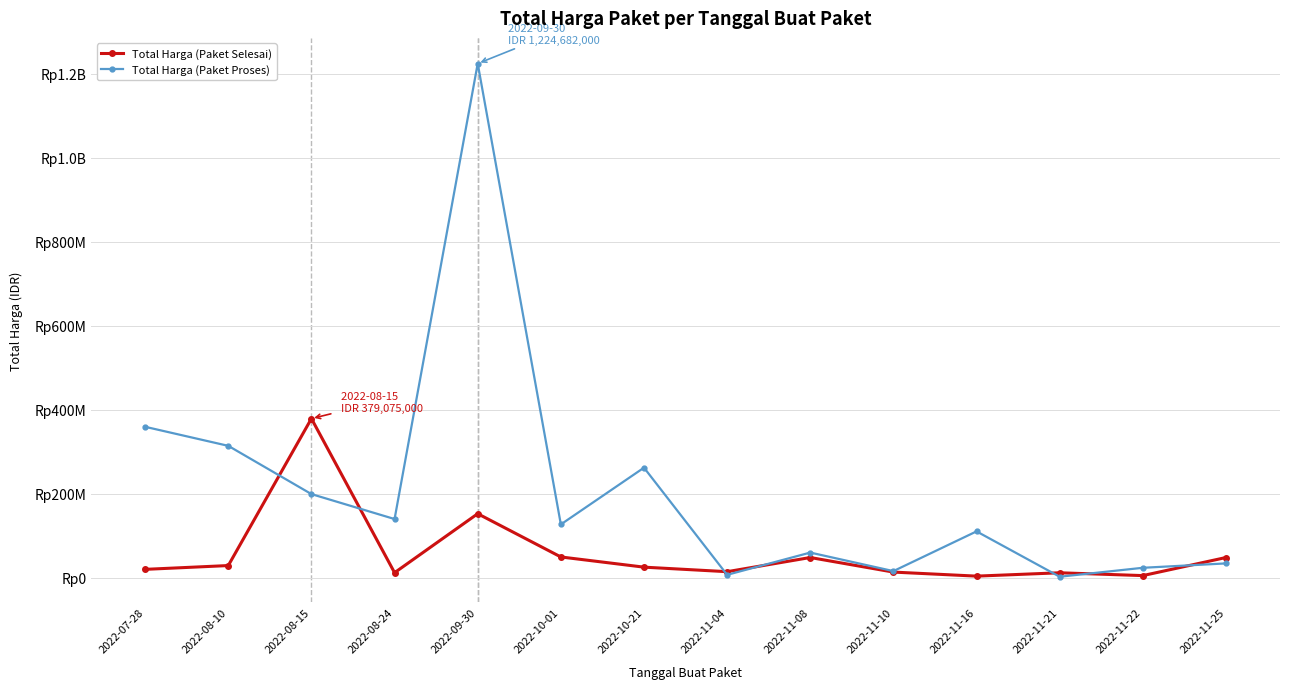

Where does the Total Harga (Paket Selesai) series first go above 25200000?

2022-08-10